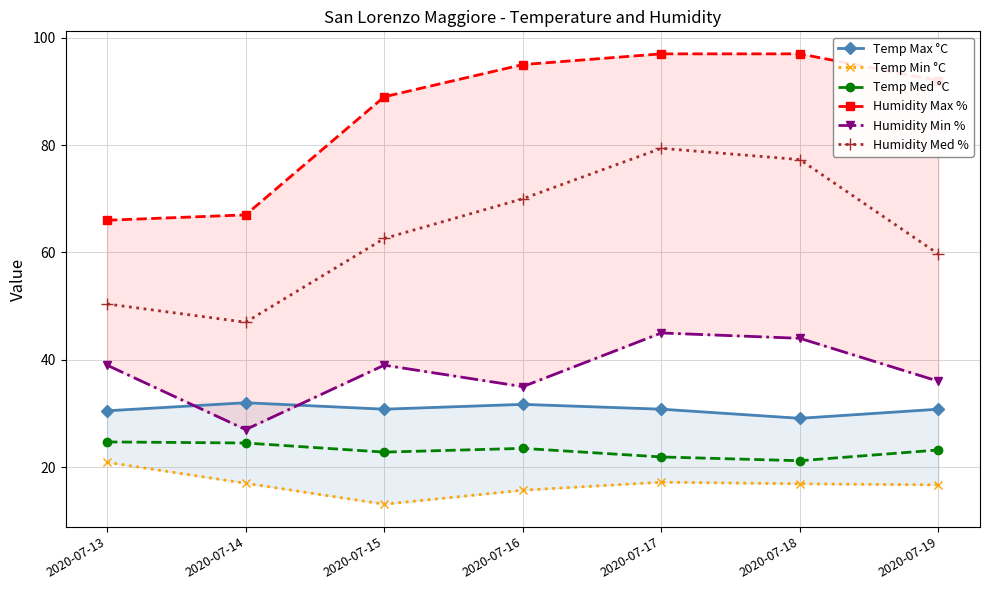

True or false: Temp Min °C and Temp Med °C intersect in this chart.

False